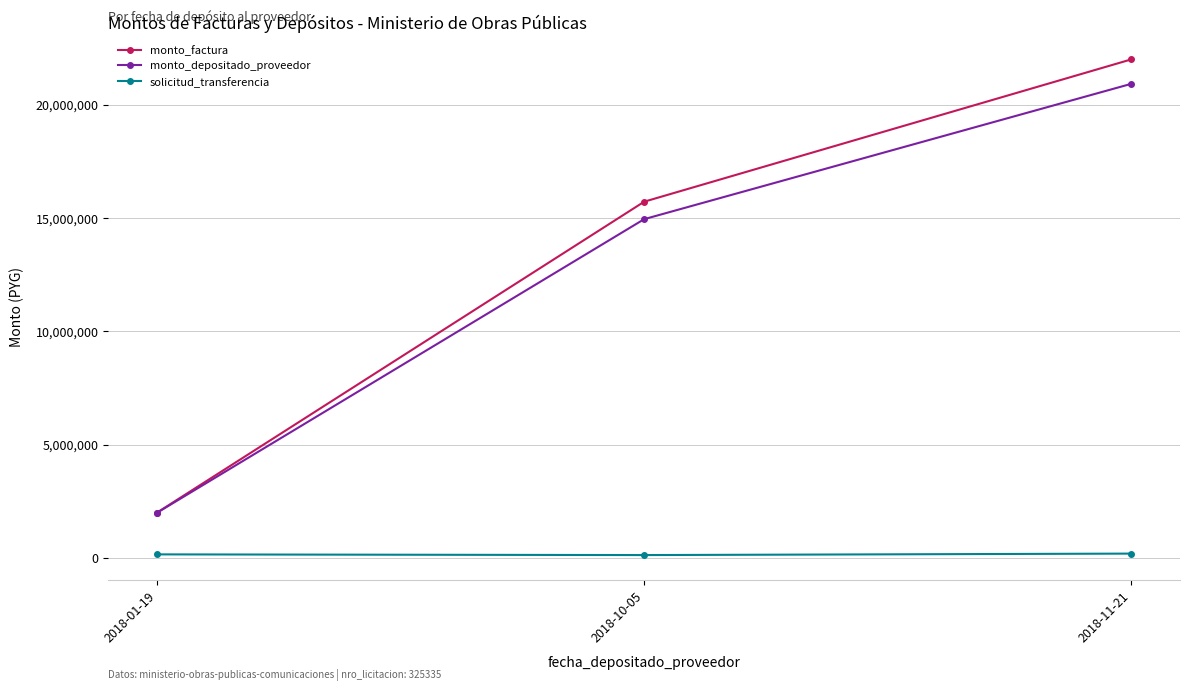

What are all the series names shown in the legend?

monto_factura, monto_depositado_proveedor, solicitud_transferencia